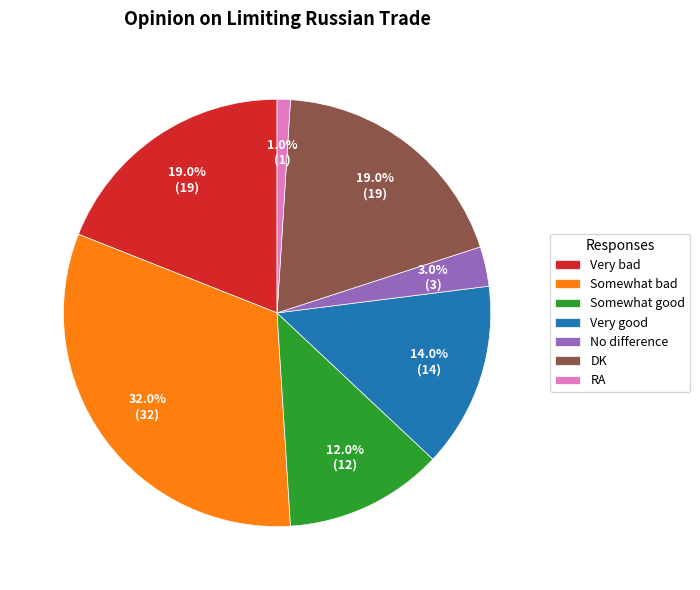

To the nearest percent, what percentage of the pie is DK?

19%